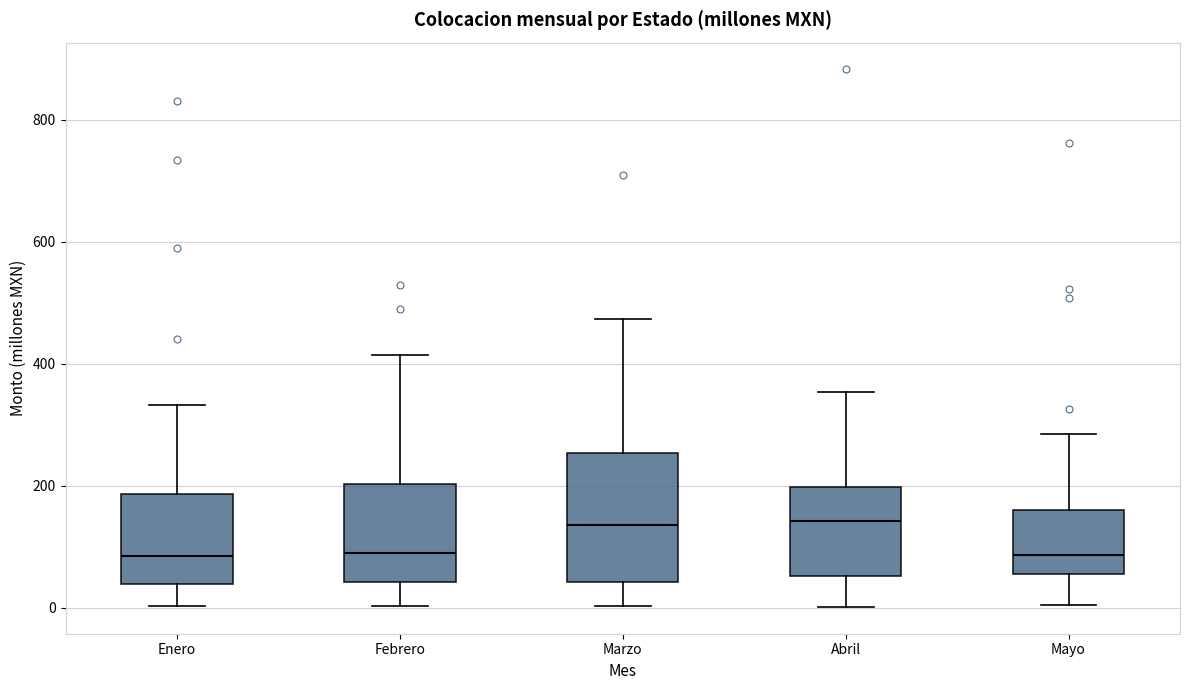

Where does the lower whisker of the box for Enero end on the y-axis? The values are not printed on the chart, so give them approximately, as read against the axis.

0